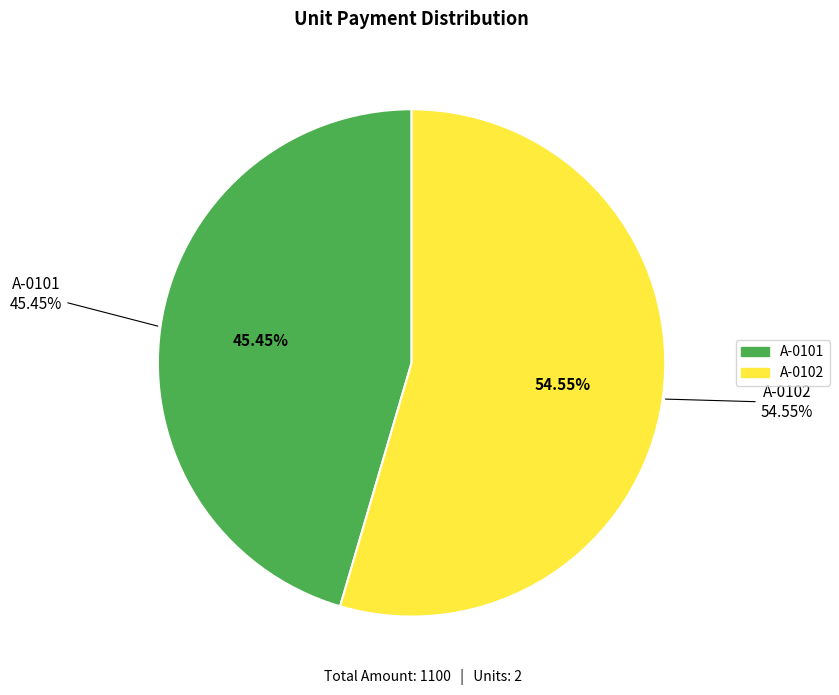

The A-0101 slice represents 45% of the pie. True or false?

True